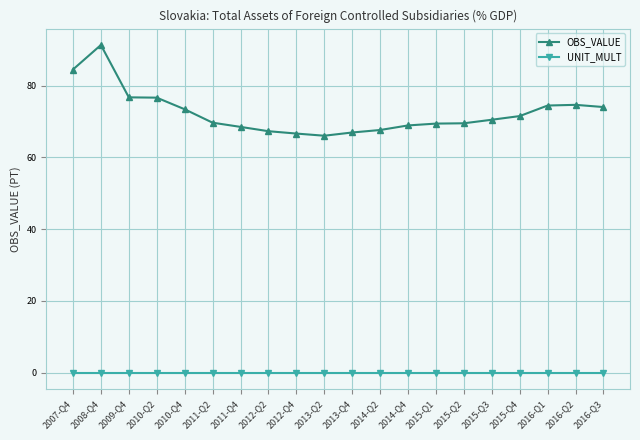

Does the chart display data point markers on the line(s)?

Yes